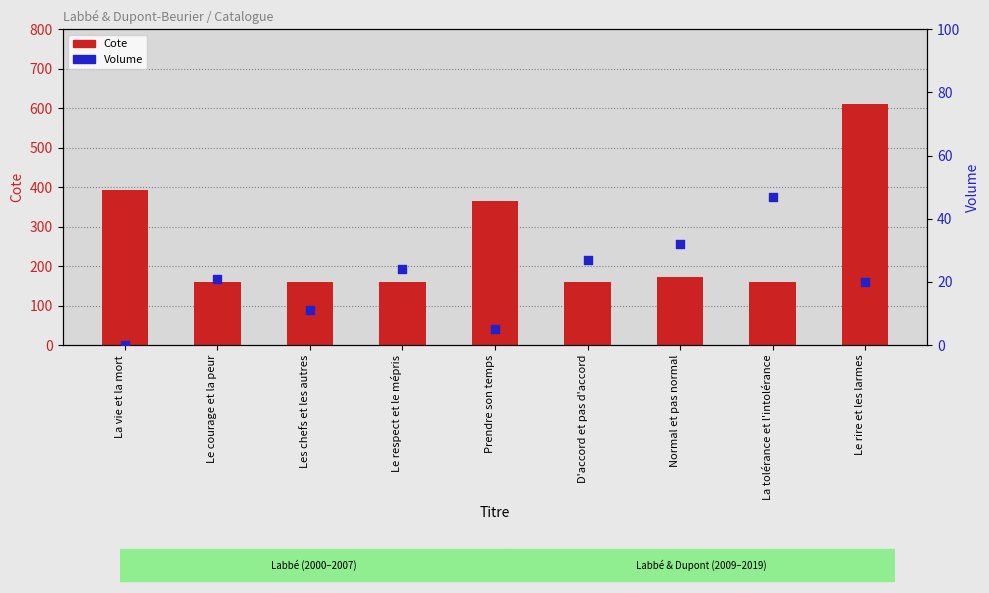

What are all the series names shown in the legend?

Cote, Volume